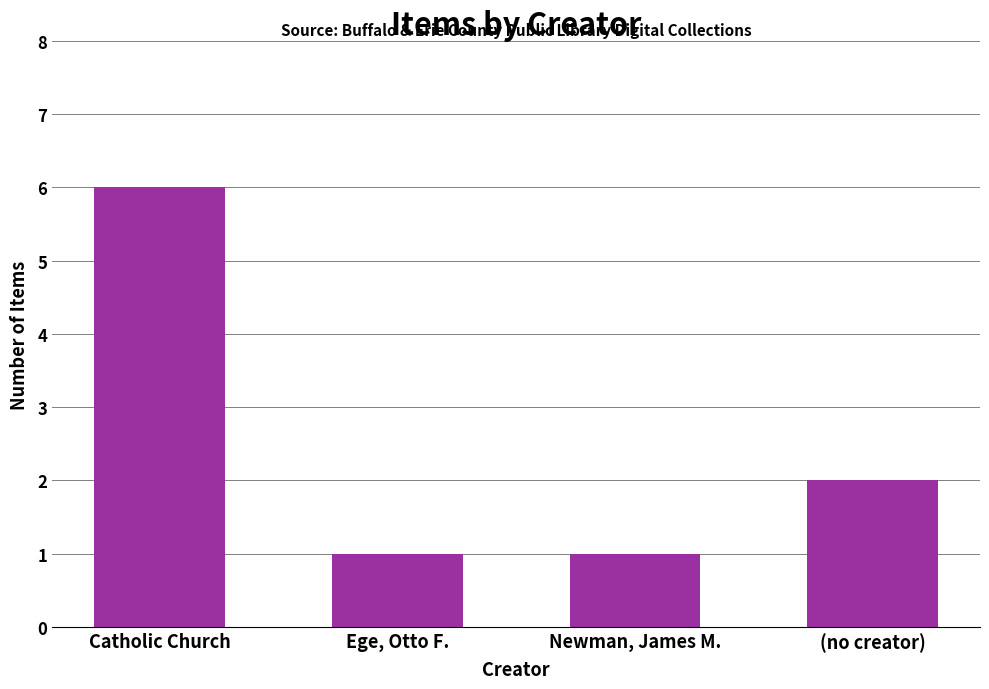

Reading left to right, list all the values displayed in this chart.

6	1	1	2